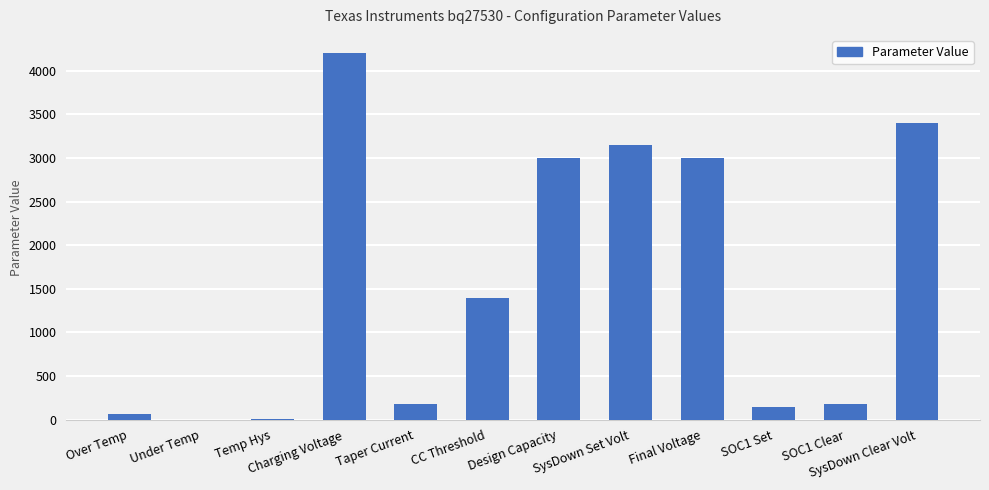

What is the average value?

1559